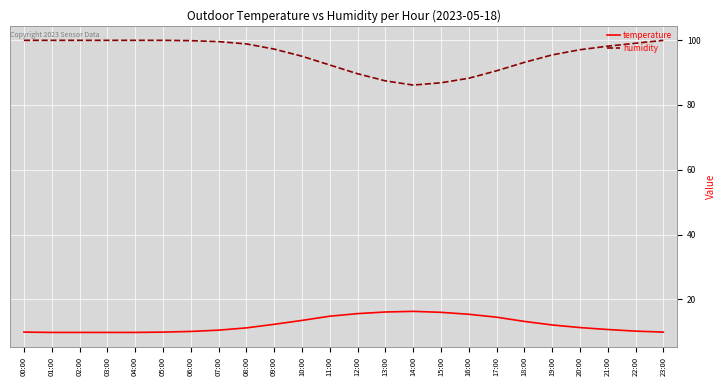

List the series in order of their peak value, highest first.

humidity, temperature